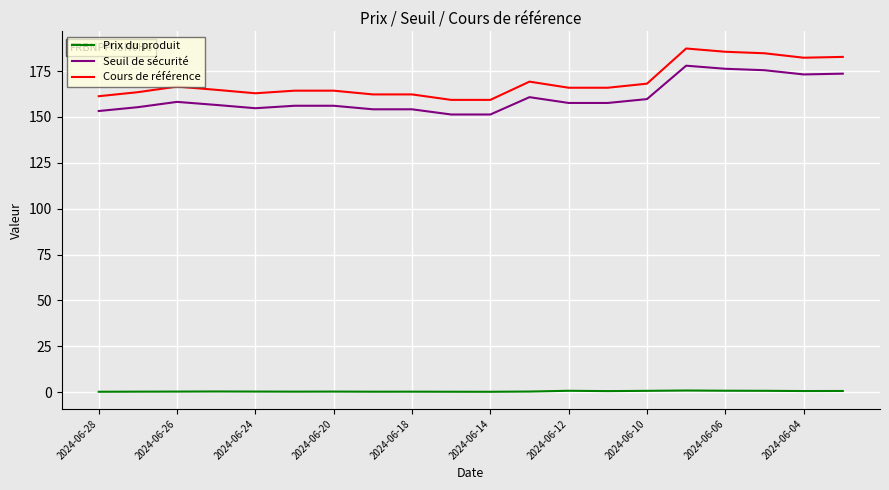

What is the difference between the second highest and second lowest values in the Seuil de sécurité series?

24.9